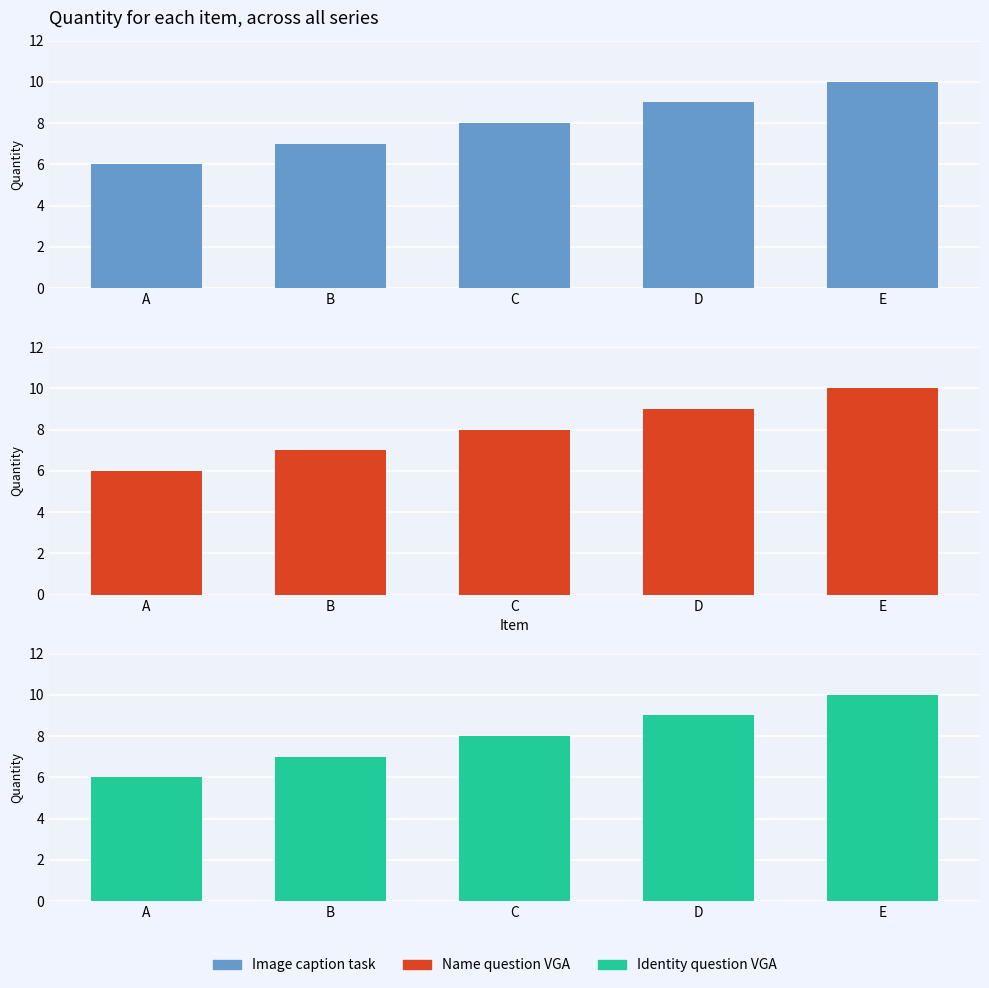

Count the number of categories in the chart.

5